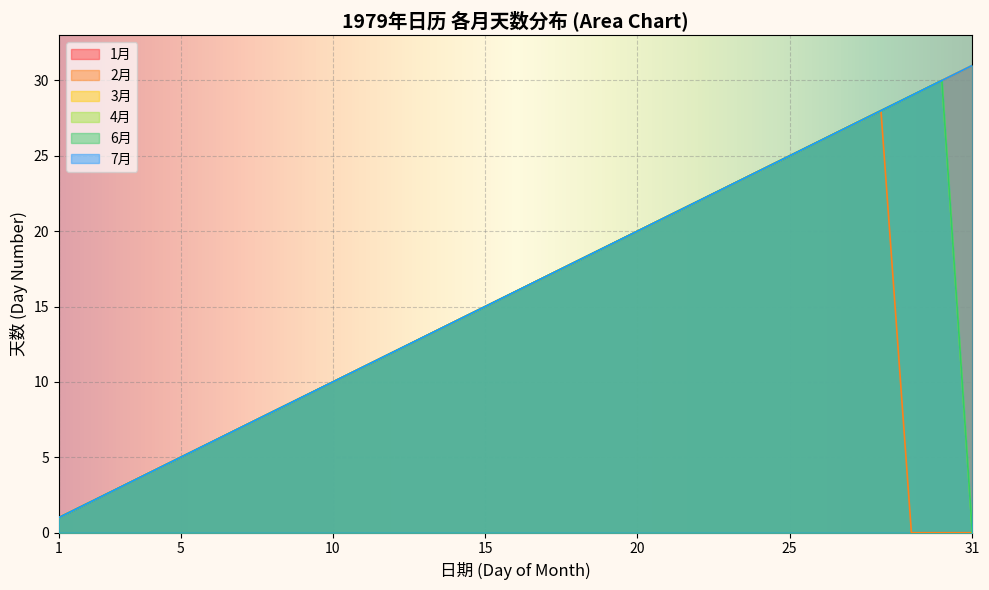

At which label does 4月 first exceed 15?

16